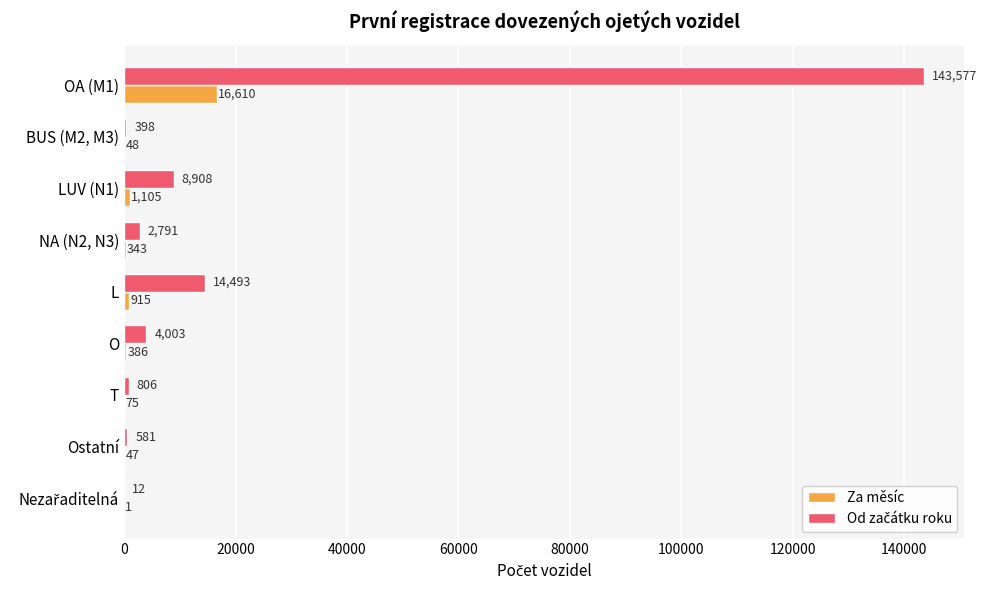

What is the approximate value of Za měsíc at T?

75